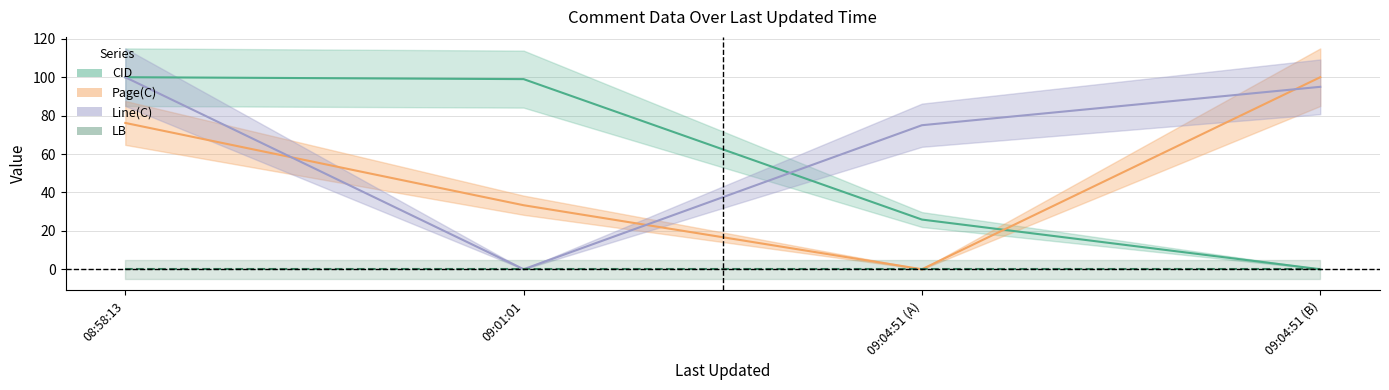

At which label does CID reach its peak?

08:58:13